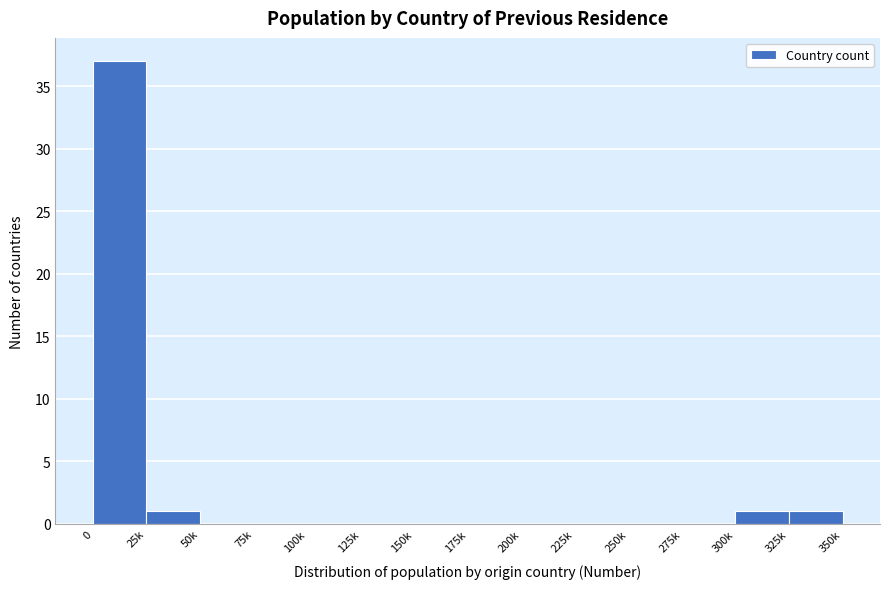

Reading left to right, transcribe all the data shown in this chart.

0=37	25k=1	50k=0	75k=0	100k=0	125k=0	150k=0	175k=0	200k=0	225k=0	250k=0	275k=0	300k=1	325k=1